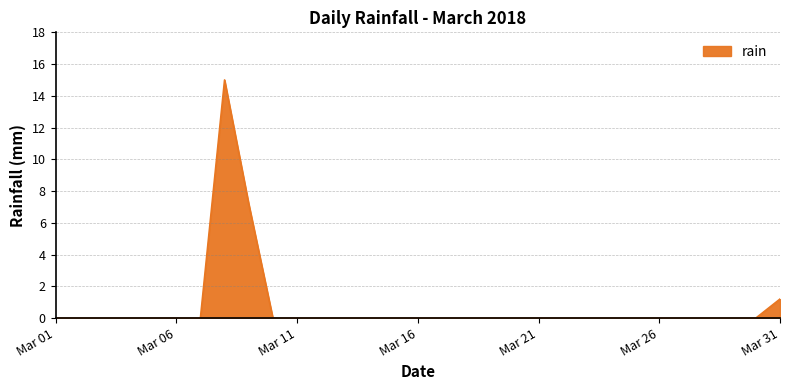

What is the difference between the maximum and minimum values?

15.0